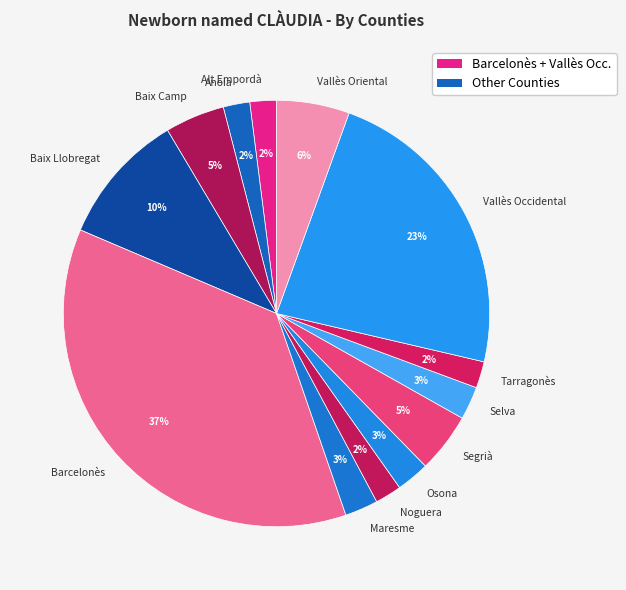

Do Baix Llobregat and Vallès Oriental together represent more than half of the pie?

No